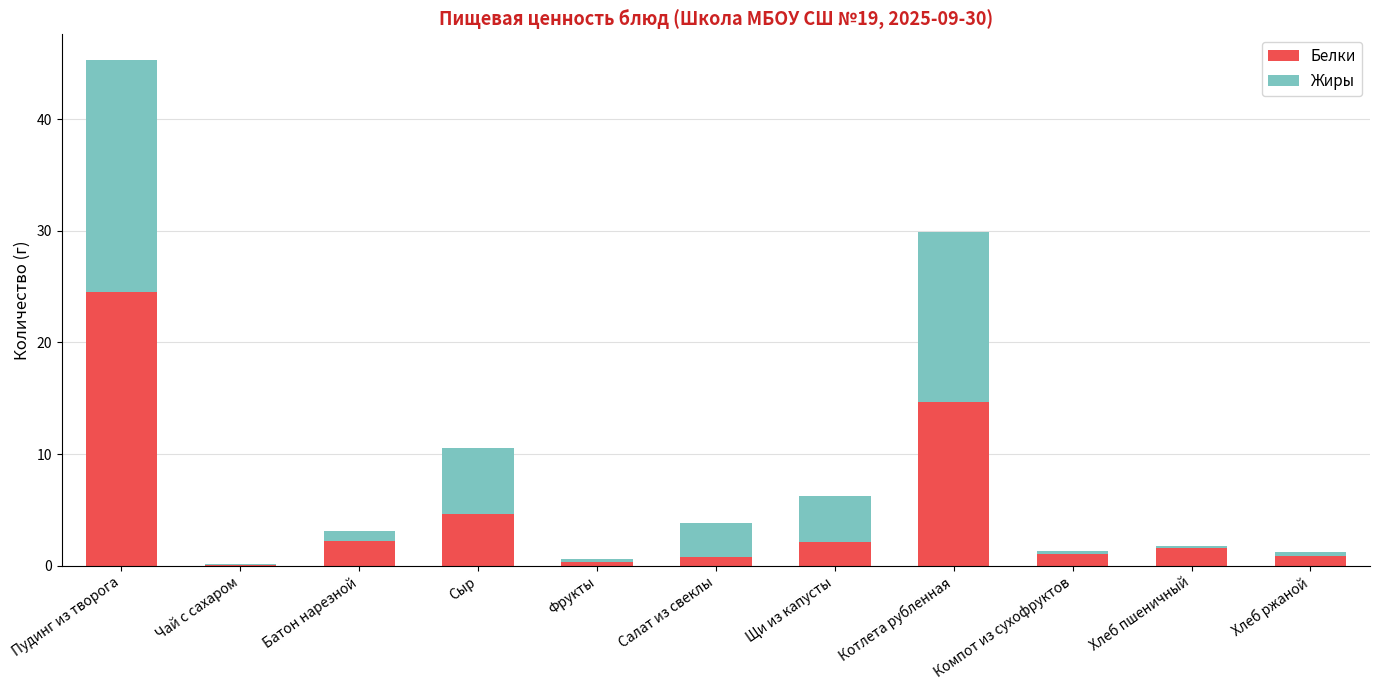

True or false: Белки has a value of 3.8 at Батон нарезной.

False